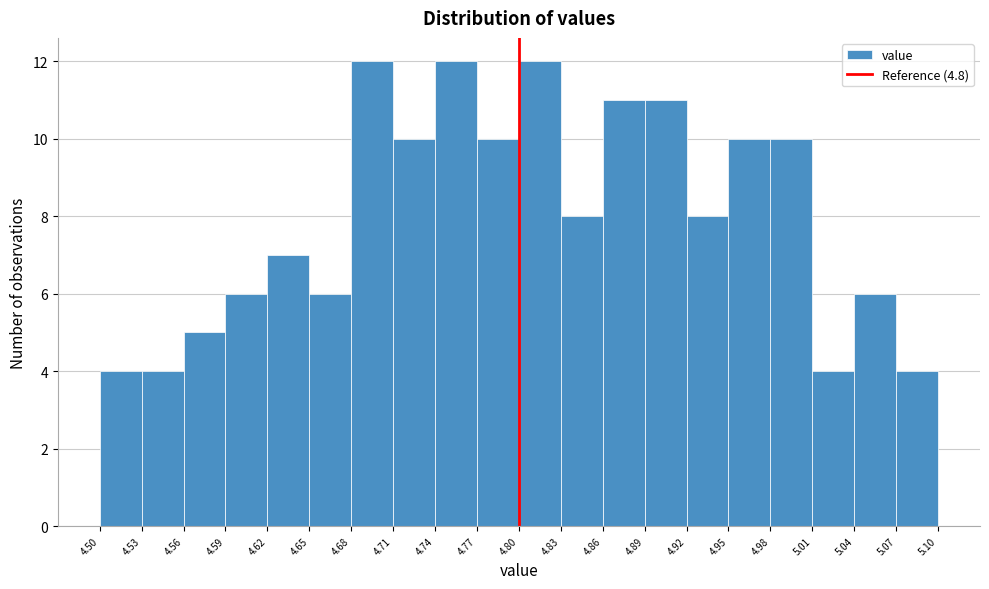

How tall is the bar that spans 4.92 to 4.95 on the x-axis? The values are not printed on the chart, so give them approximately, as read against the axis.

8